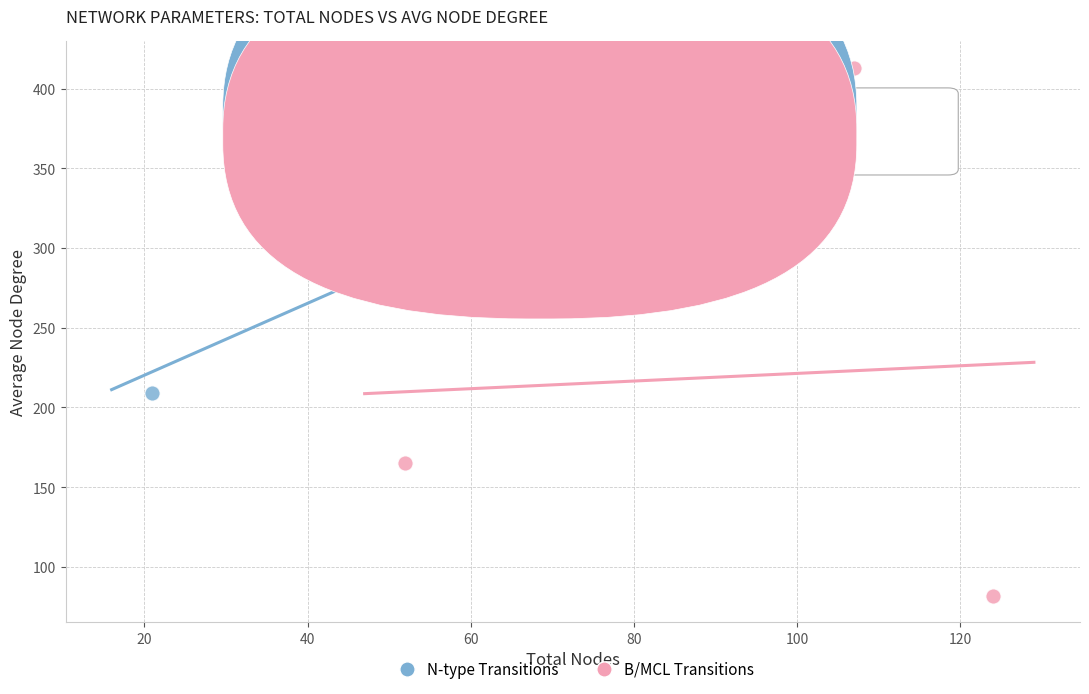

Which series reaches the maximum Y coordinate?

B/MCL Transitions